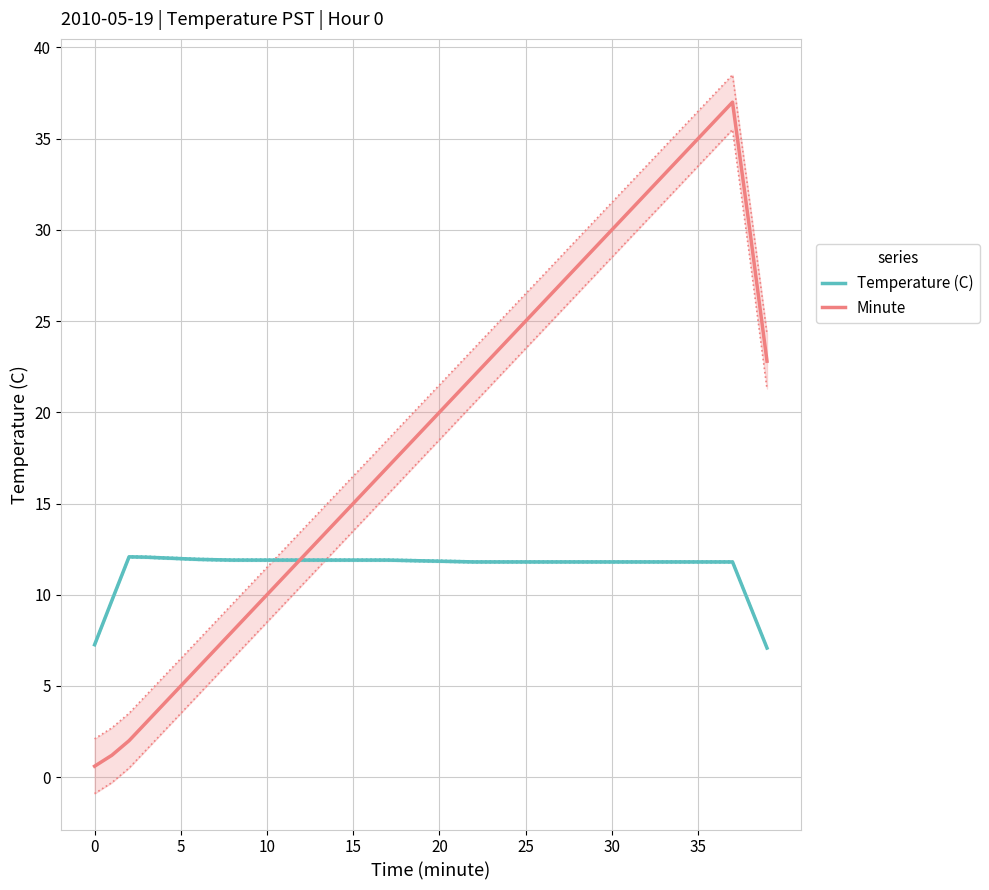

What is the average value of the Temperature (C) series?

11.5